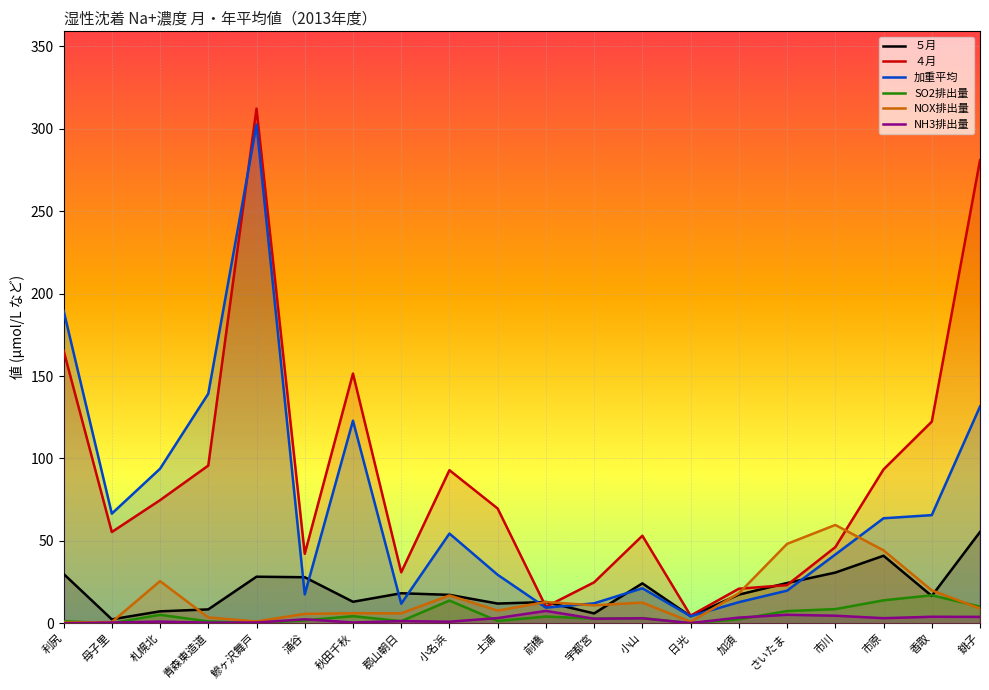

What is the label of the 2nd point from the left?

母子里